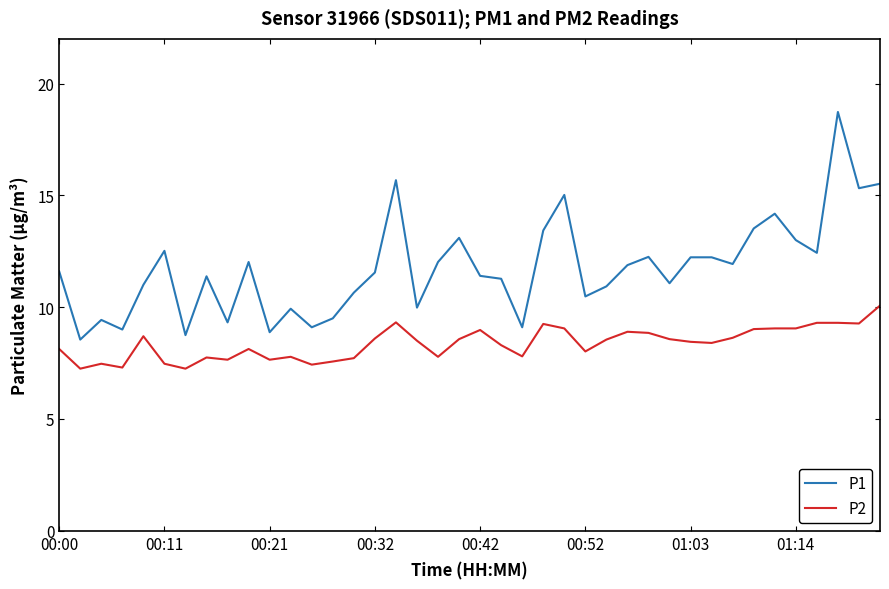

Does the chart display data point markers on the line(s)?

No